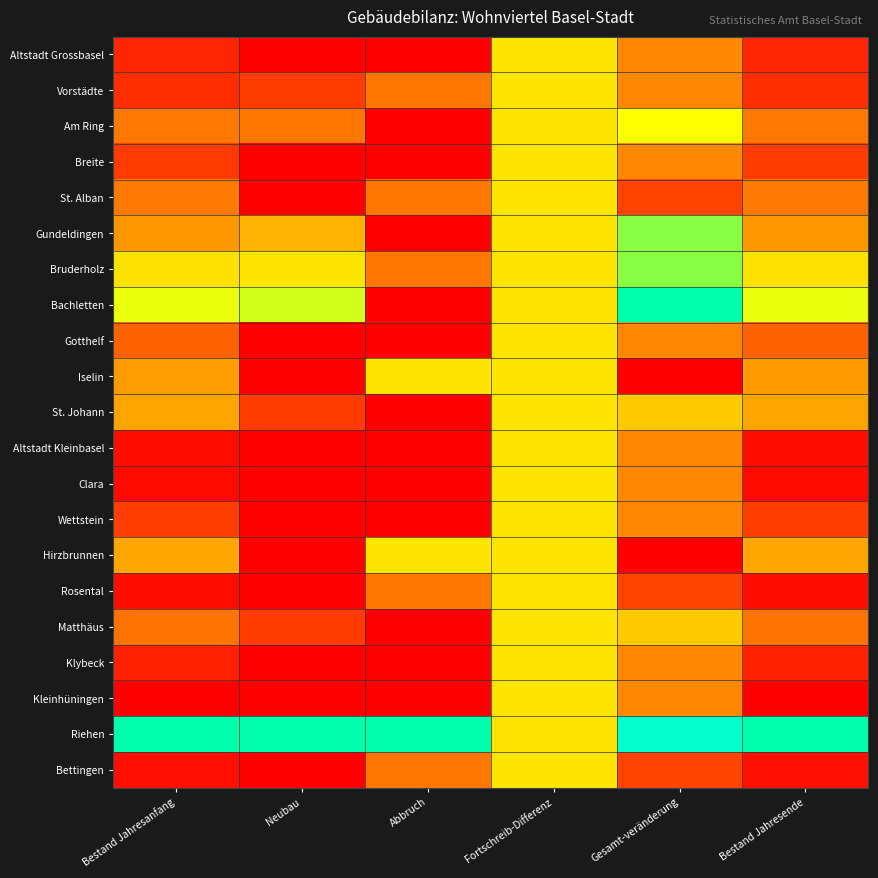

Reading right to left, list all the values displayed in this chart.

Altstadt Grossbasel: Bestand Jahresende=0.1	Gesamt-veränderung=0.3	Fortschreib-Differenz=0.5	Abbruch=0.0	Neubau=0.0	Bestand Jahresanfang=0.1
Vorstädte: Bestand Jahresende=0.1	Gesamt-veränderung=0.3	Fortschreib-Differenz=0.5	Abbruch=0.2	Neubau=0.1	Bestand Jahresanfang=0.1
Am Ring: Bestand Jahresende=0.3	Gesamt-veränderung=0.6	Fortschreib-Differenz=0.5	Abbruch=0.0	Neubau=0.2	Bestand Jahresanfang=0.3
Breite: Bestand Jahresende=0.1	Gesamt-veränderung=0.3	Fortschreib-Differenz=0.5	Abbruch=0.0	Neubau=0.0	Bestand Jahresanfang=0.1
St. Alban: Bestand Jahresende=0.3	Gesamt-veränderung=0.1	Fortschreib-Differenz=0.5	Abbruch=0.2	Neubau=0.0	Bestand Jahresanfang=0.3
Gundeldingen: Bestand Jahresende=0.3	Gesamt-veränderung=0.7	Fortschreib-Differenz=0.5	Abbruch=0.0	Neubau=0.4	Bestand Jahresanfang=0.3
Bruderholz: Bestand Jahresende=0.5	Gesamt-veränderung=0.7	Fortschreib-Differenz=0.5	Abbruch=0.2	Neubau=0.5	Bestand Jahresanfang=0.5
Bachletten: Bestand Jahresende=0.6	Gesamt-veränderung=1.0	Fortschreib-Differenz=0.5	Abbruch=0.0	Neubau=0.6	Bestand Jahresanfang=0.6
Gotthelf: Bestand Jahresende=0.2	Gesamt-veränderung=0.3	Fortschreib-Differenz=0.5	Abbruch=0.0	Neubau=0.0	Bestand Jahresanfang=0.2
Iselin: Bestand Jahresende=0.3	Gesamt-veränderung=0.0	Fortschreib-Differenz=0.5	Abbruch=0.5	Neubau=0.0	Bestand Jahresanfang=0.3
St. Johann: Bestand Jahresende=0.3	Gesamt-veränderung=0.4	Fortschreib-Differenz=0.5	Abbruch=0.0	Neubau=0.1	Bestand Jahresanfang=0.3
Altstadt Kleinbasel: Bestand Jahresende=0.0	Gesamt-veränderung=0.3	Fortschreib-Differenz=0.5	Abbruch=0.0	Neubau=0.0	Bestand Jahresanfang=0.0
Clara: Bestand Jahresende=0.0	Gesamt-veränderung=0.3	Fortschreib-Differenz=0.5	Abbruch=0.0	Neubau=0.0	Bestand Jahresanfang=0.0
Wettstein: Bestand Jahresende=0.1	Gesamt-veränderung=0.3	Fortschreib-Differenz=0.5	Abbruch=0.0	Neubau=0.0	Bestand Jahresanfang=0.1
Hirzbrunnen: Bestand Jahresende=0.3	Gesamt-veränderung=0.0	Fortschreib-Differenz=0.5	Abbruch=0.5	Neubau=0.0	Bestand Jahresanfang=0.3
Rosental: Bestand Jahresende=0.0	Gesamt-veränderung=0.1	Fortschreib-Differenz=0.5	Abbruch=0.2	Neubau=0.0	Bestand Jahresanfang=0.0
Matthäus: Bestand Jahresende=0.2	Gesamt-veränderung=0.4	Fortschreib-Differenz=0.5	Abbruch=0.0	Neubau=0.1	Bestand Jahresanfang=0.2
Klybeck: Bestand Jahresende=0.1	Gesamt-veränderung=0.3	Fortschreib-Differenz=0.5	Abbruch=0.0	Neubau=0.0	Bestand Jahresanfang=0.1
Kleinhüningen: Bestand Jahresende=0.0	Gesamt-veränderung=0.3	Fortschreib-Differenz=0.5	Abbruch=0.0	Neubau=0.0	Bestand Jahresanfang=0.0
Riehen: Bestand Jahresende=1.0	Gesamt-veränderung=0.9	Fortschreib-Differenz=0.5	Abbruch=1.0	Neubau=1.0	Bestand Jahresanfang=1.0
Bettingen: Bestand Jahresende=0.0	Gesamt-veränderung=0.1	Fortschreib-Differenz=0.5	Abbruch=0.2	Neubau=0.0	Bestand Jahresanfang=0.0